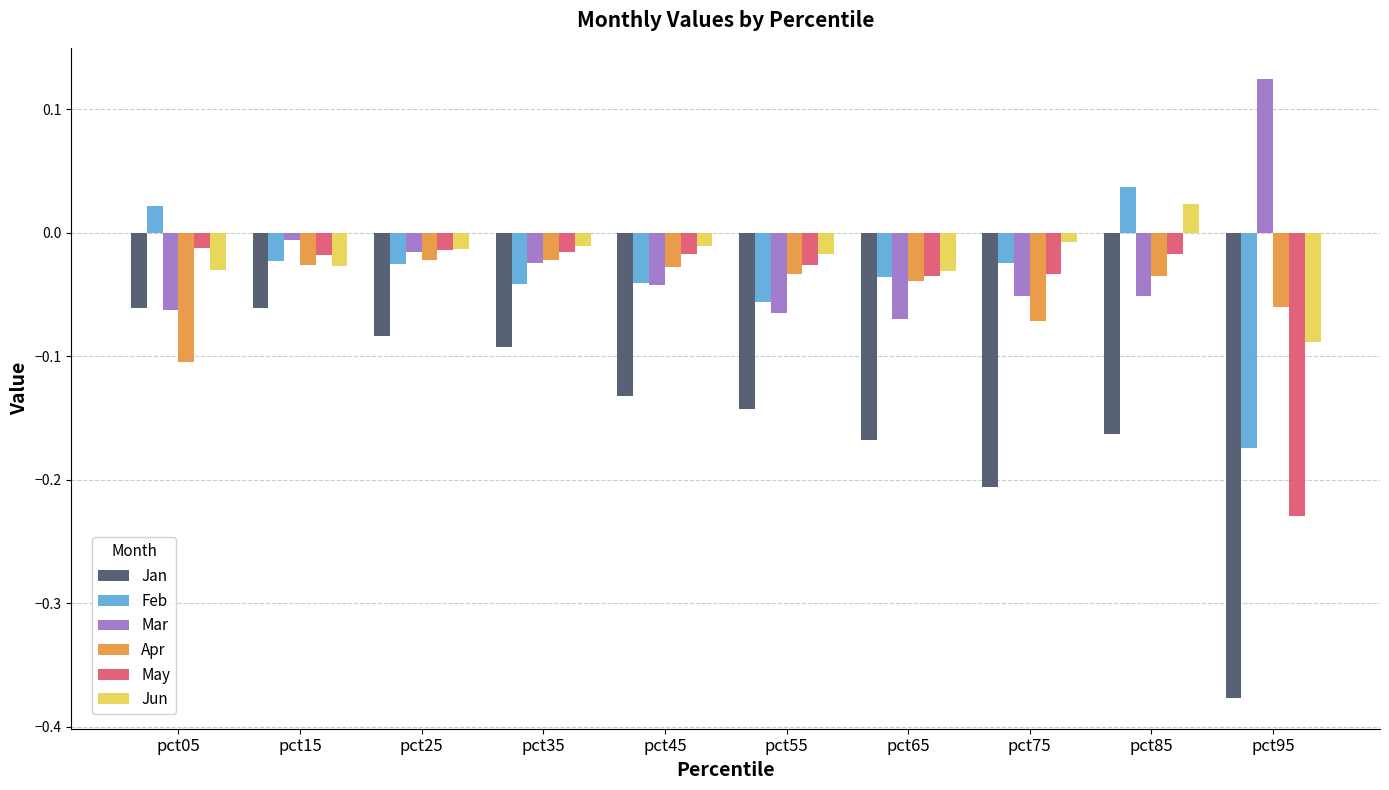

At which label does Jun first exceed 0?

pct85